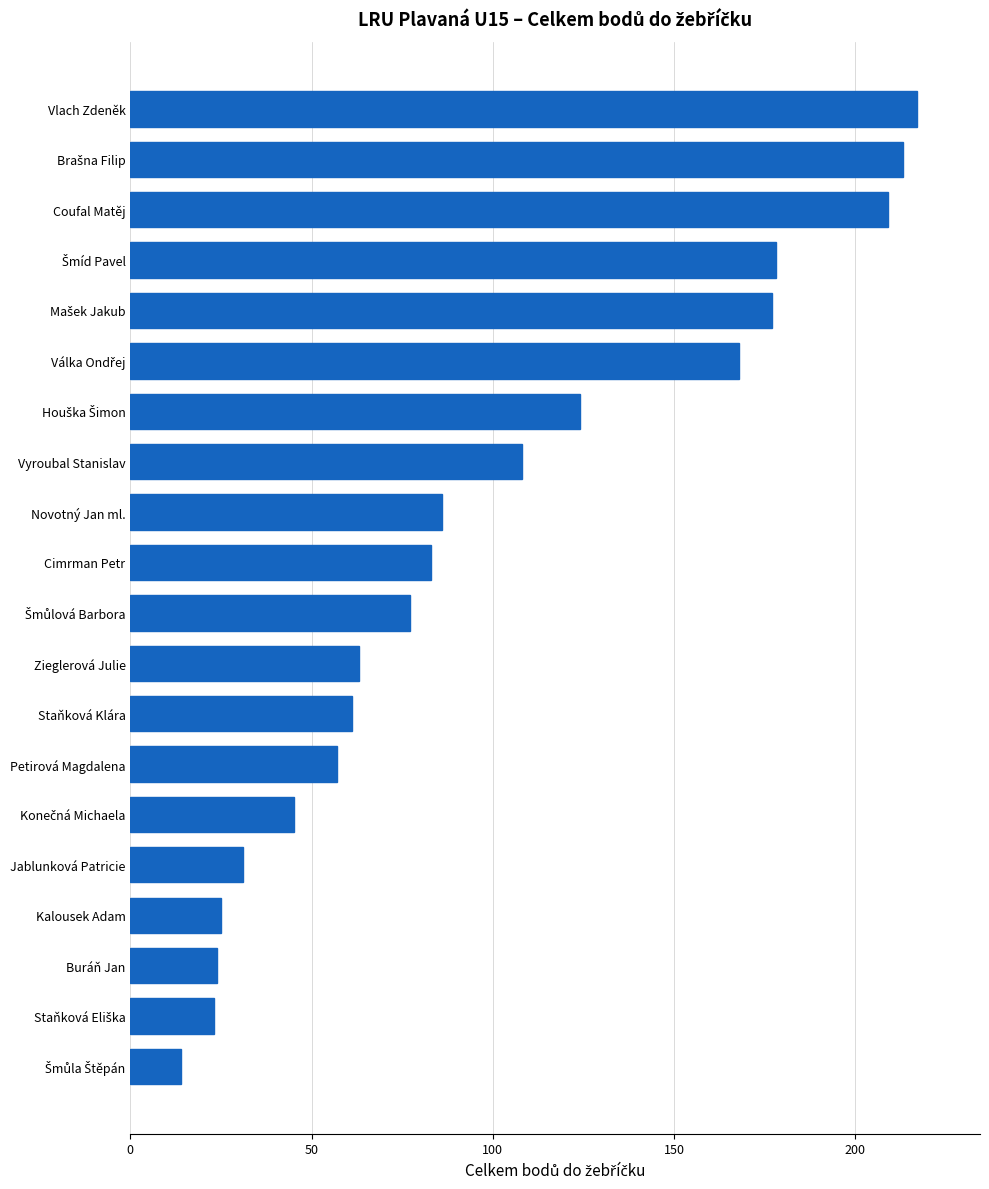

How many categories are shown in the chart?

20